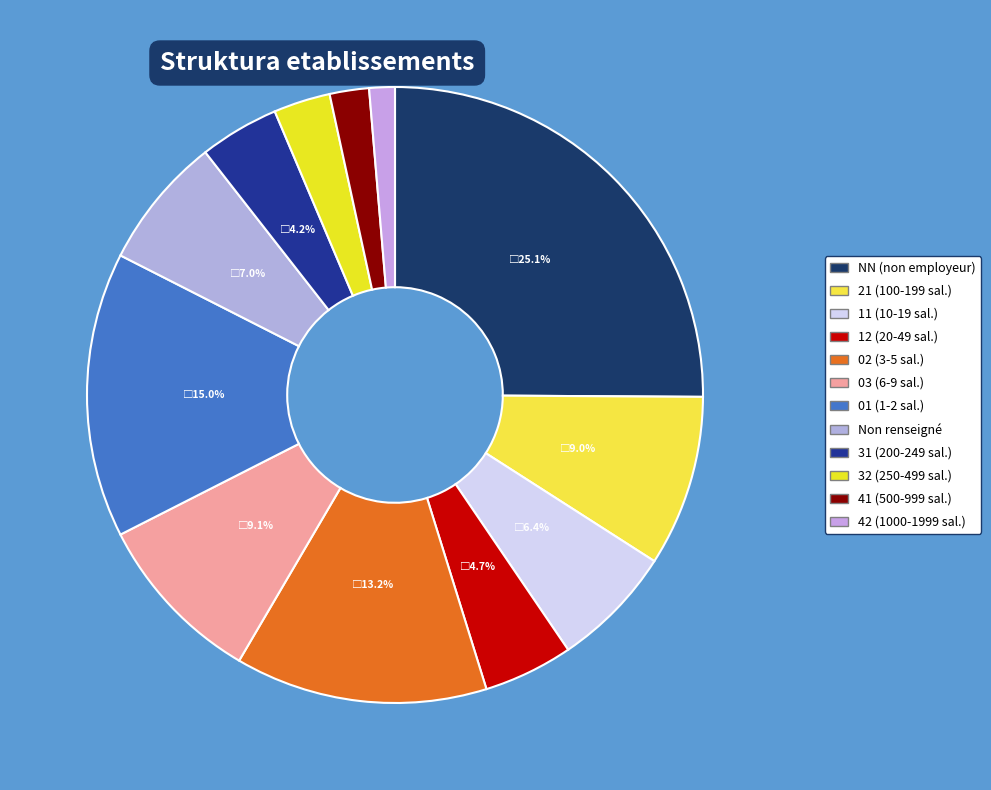

Which slice is the largest?

NN